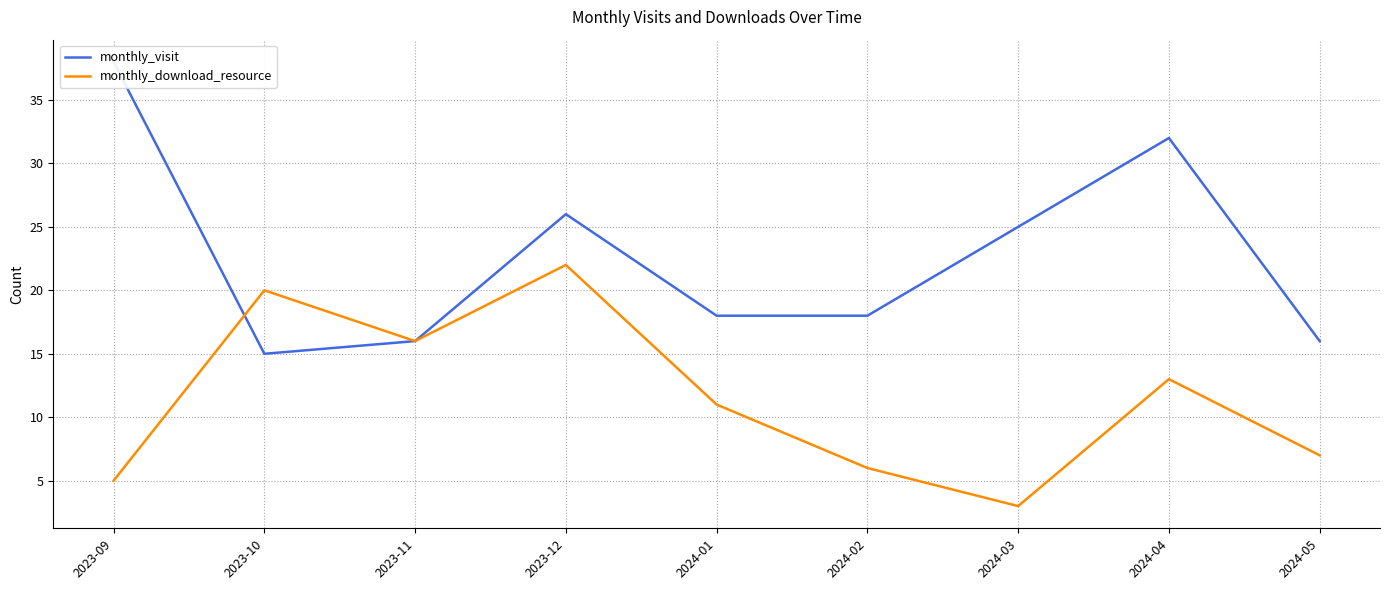

The value of monthly_visit at 2023-12 is 36. True or false?

False